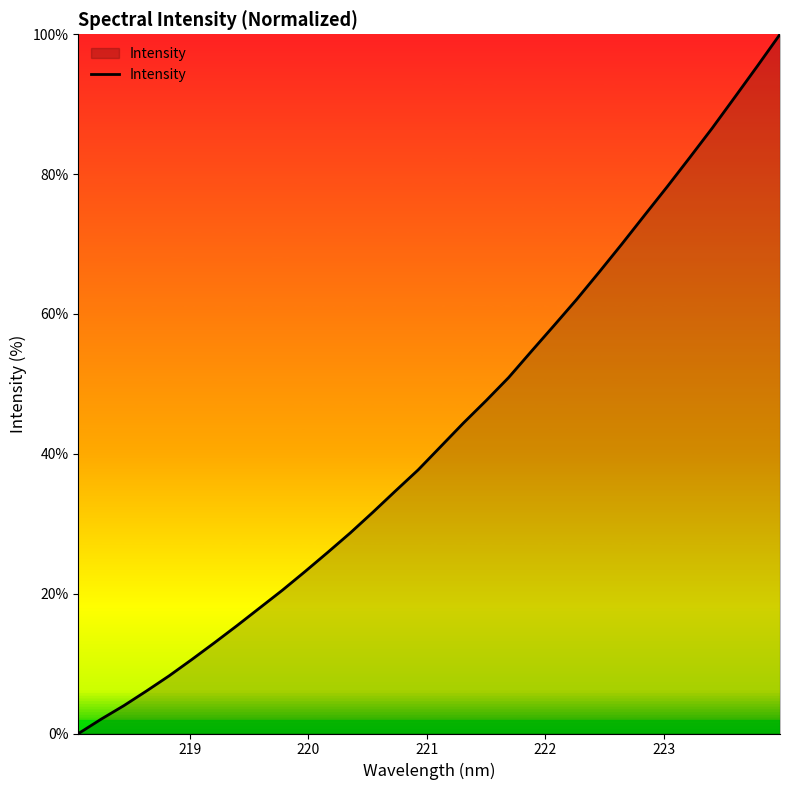

How many positive values are there?

31